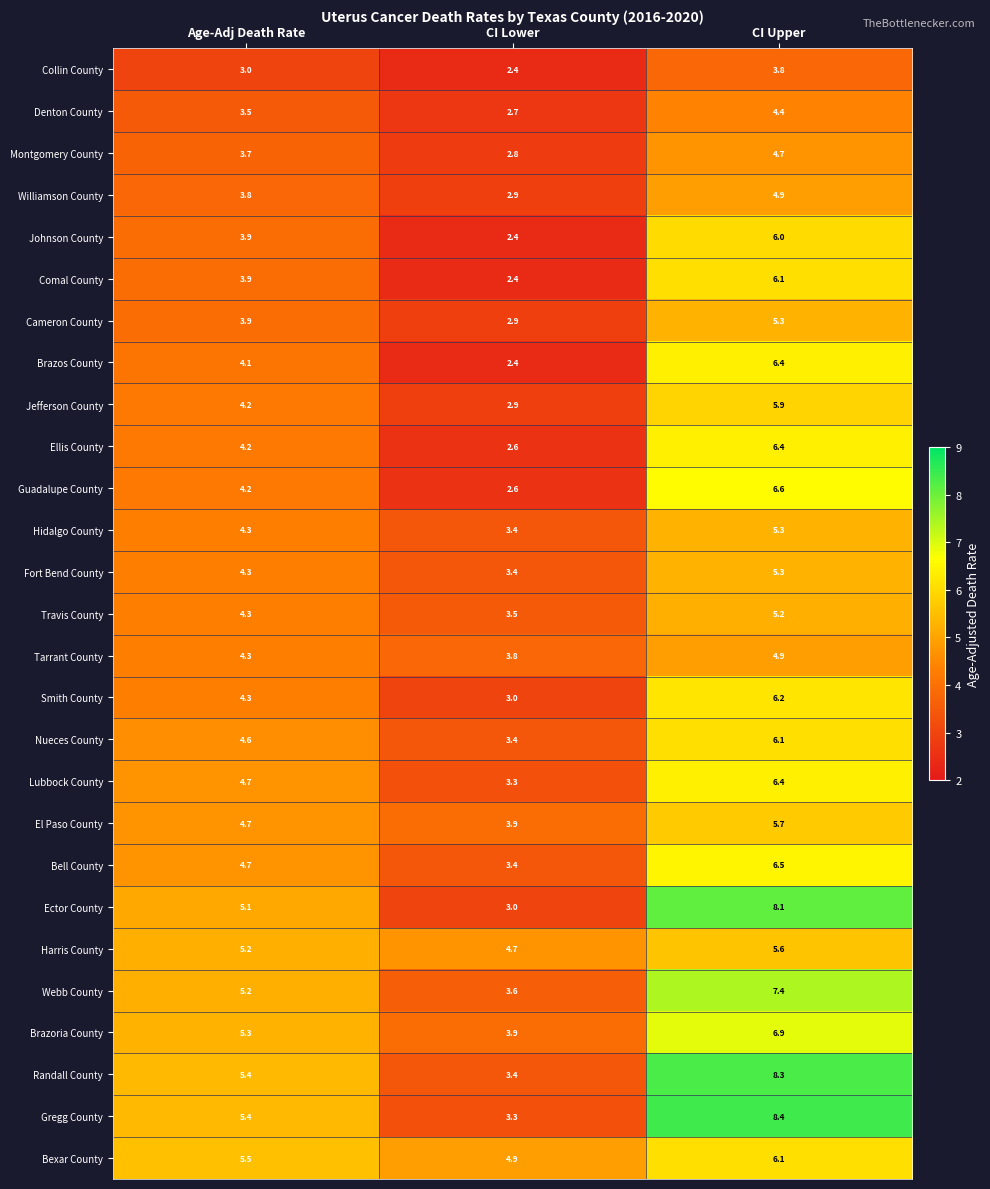

The Comal County series shows 3.9 at Age-Adj Death Rate. True or false?

True